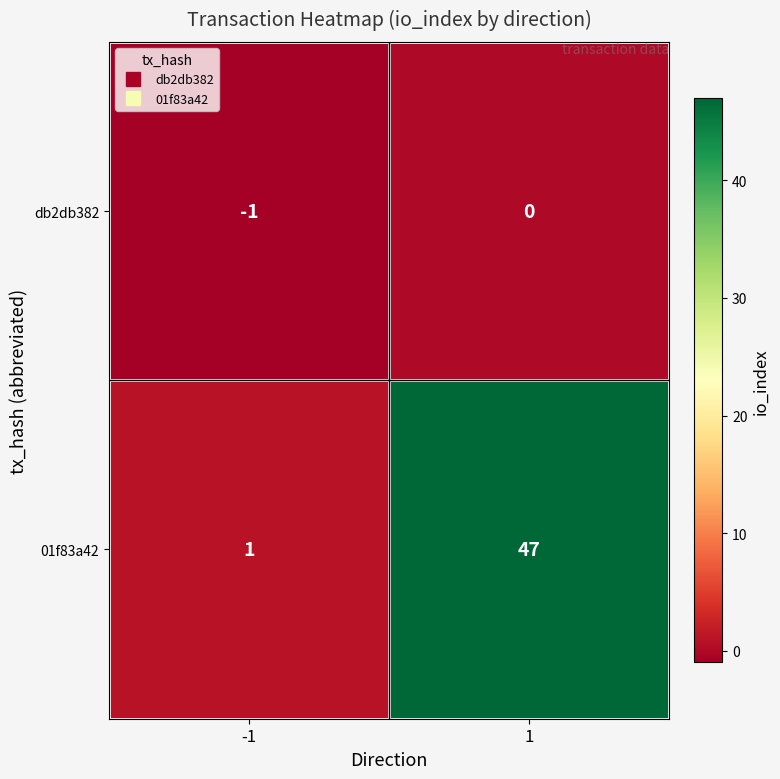

What is the difference between the highest and lowest values at 1?

47